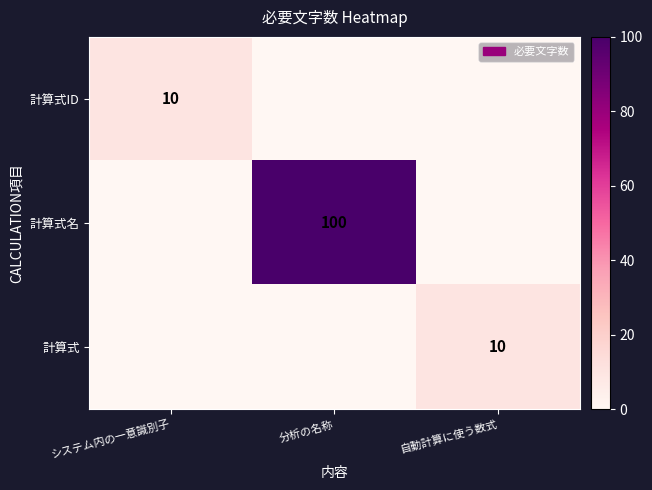

True or false: 計算式名 has a value of 44 at 分析の名称.

False